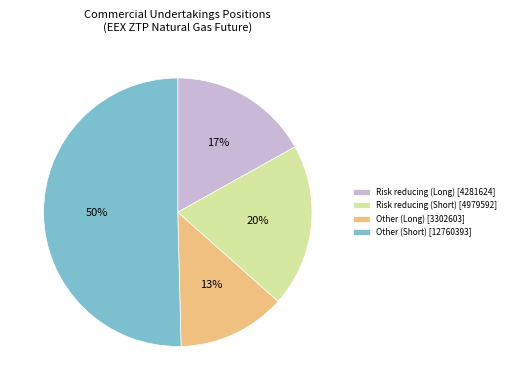

Which slice is the smallest?

Other (Long)